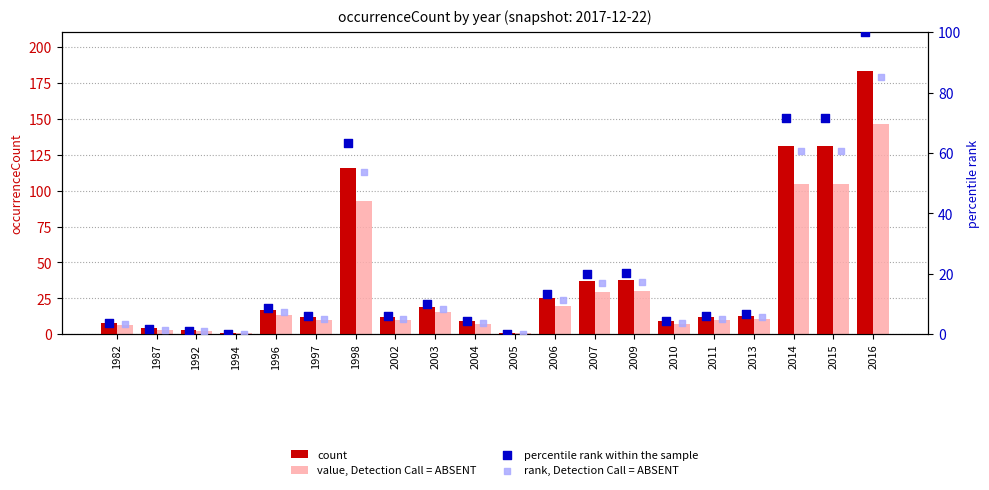

Which series reaches the minimum Y coordinate?

percentile rank within the sample